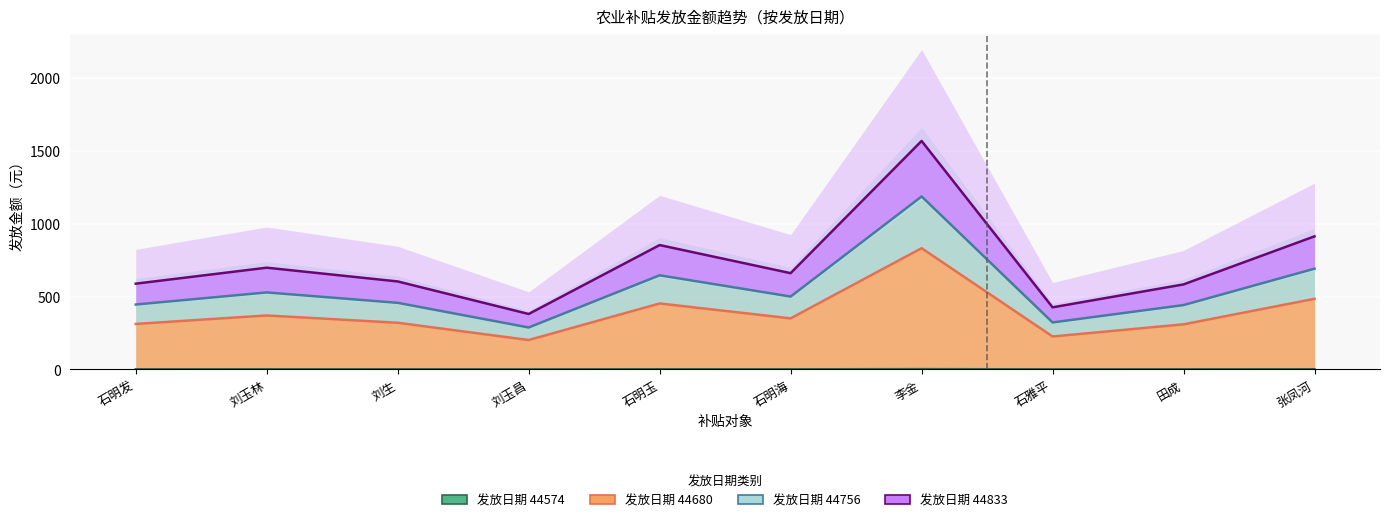

In 发放日期 44756, how many points are lower than both neighbors (excluding endpoints)?

3